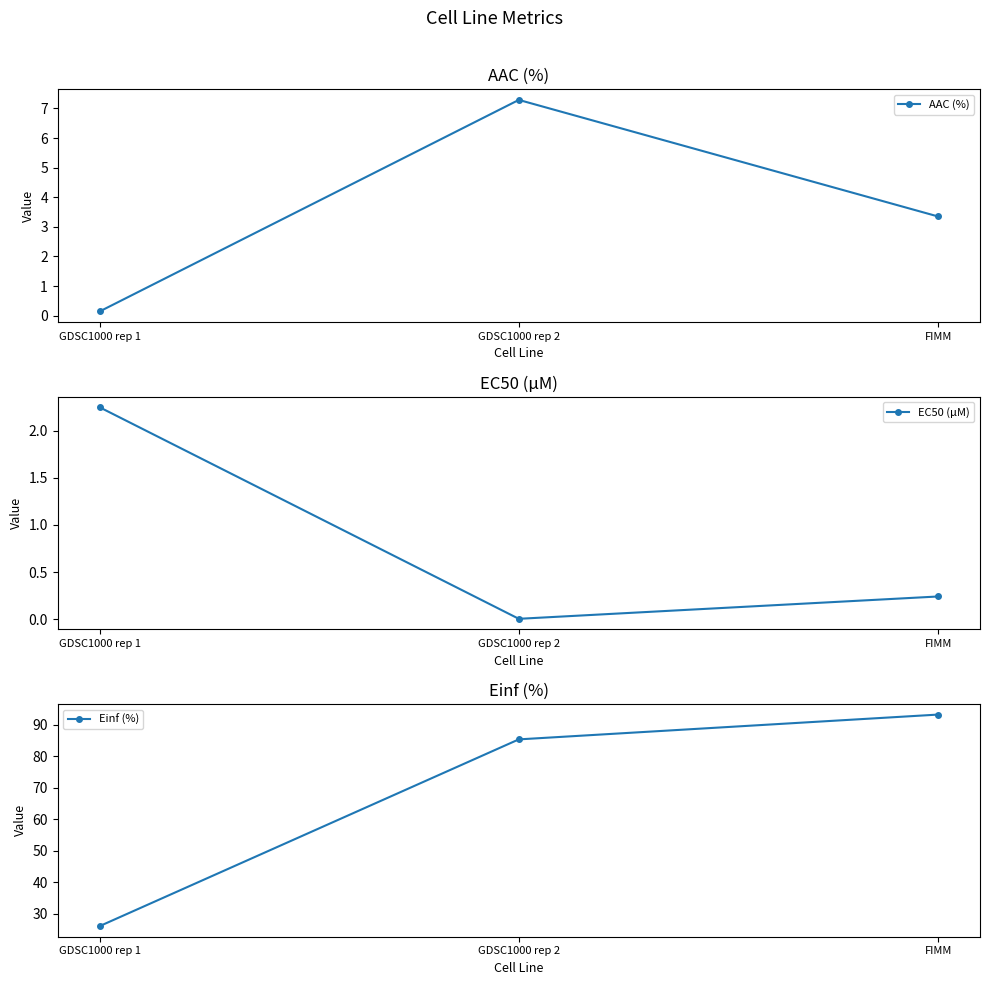

What is the spread (max minus min) of values at GDSC1000 rep 2?

85.4